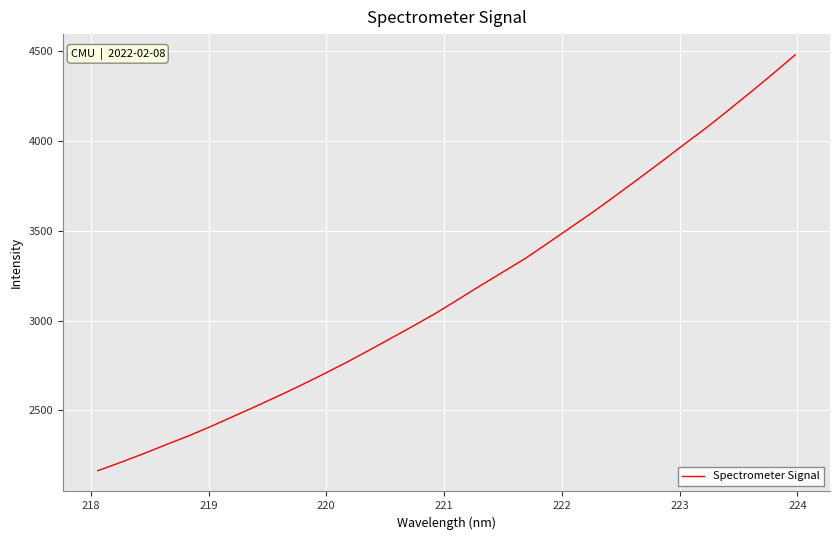

True or false: the data has more than 0 interior local peaks.

False